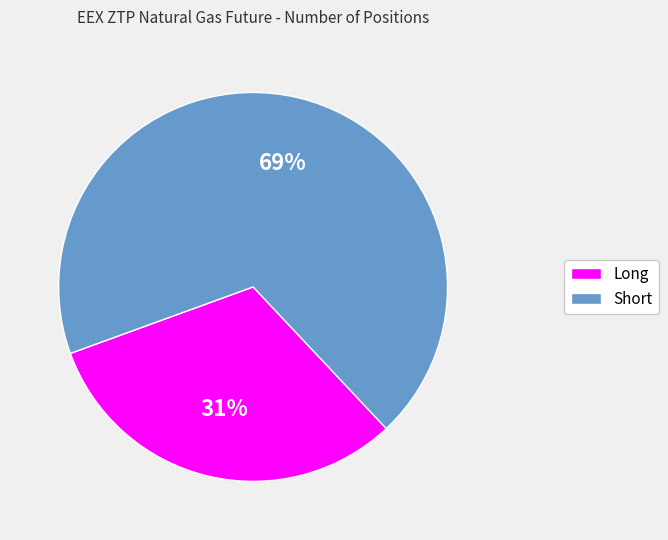

What is the majority slice?

Short